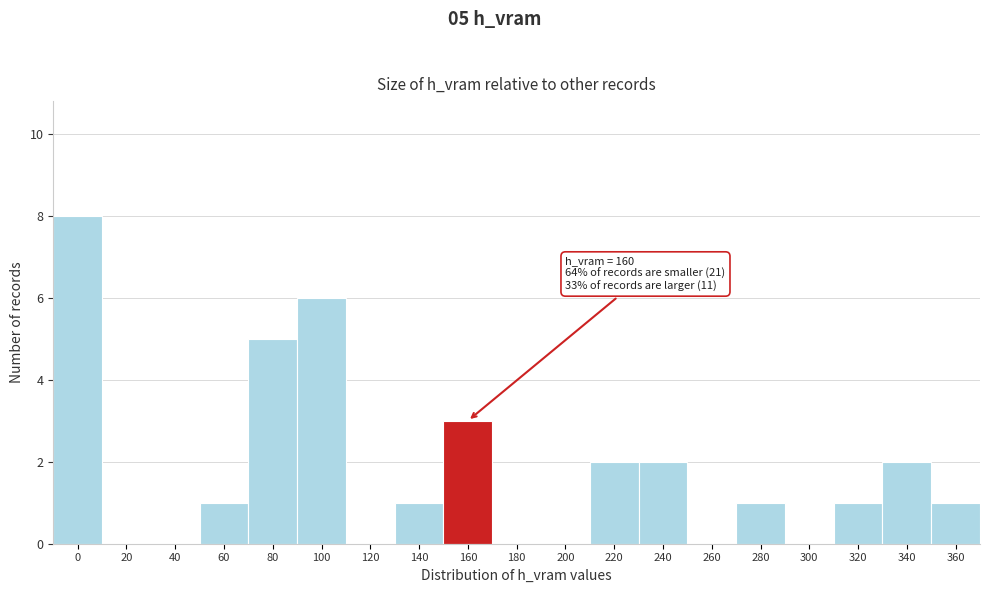

Reading left to right, extract all data points from this chart.

0=8	20=0	40=0	60=1	80=5	100=6	120=0	140=1	160=3	180=0	200=0	220=2	240=2	260=0	280=1	300=0	320=1	340=2	360=1